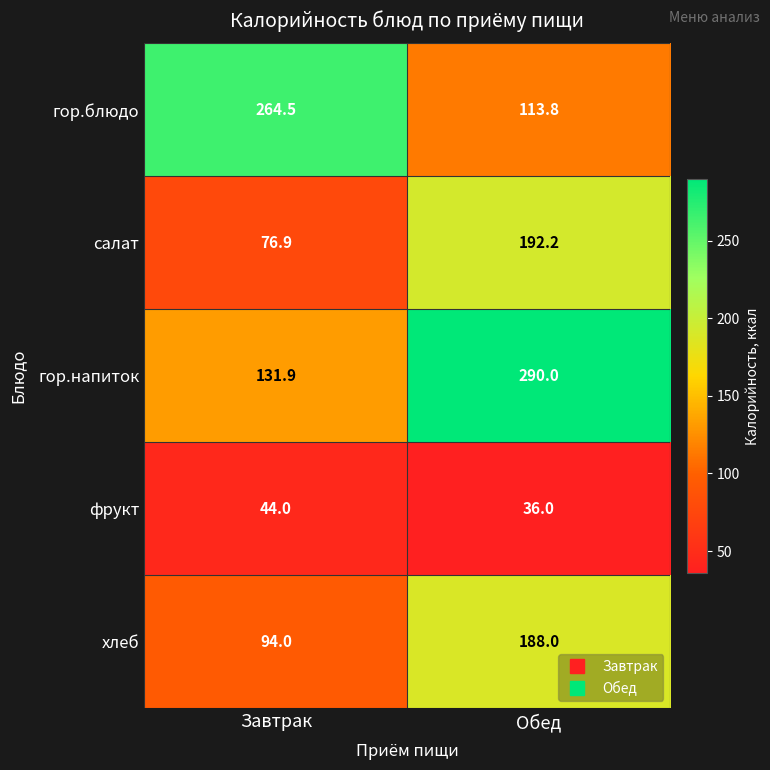

Rank the series at Обед from highest to lowest value.

гор.напиток, салат, хлеб, гор.блюдо, фрукт